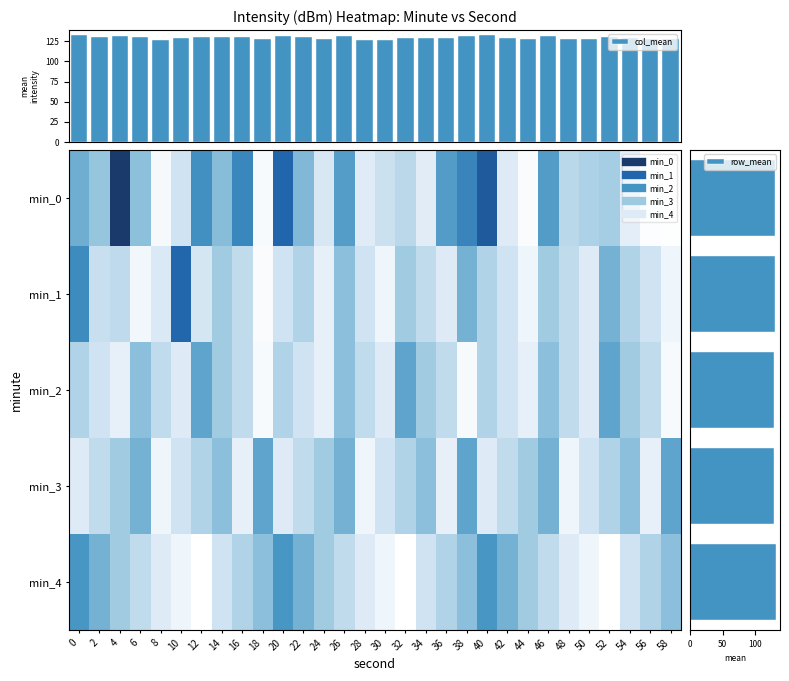

Which series has the largest total across all categories?

2